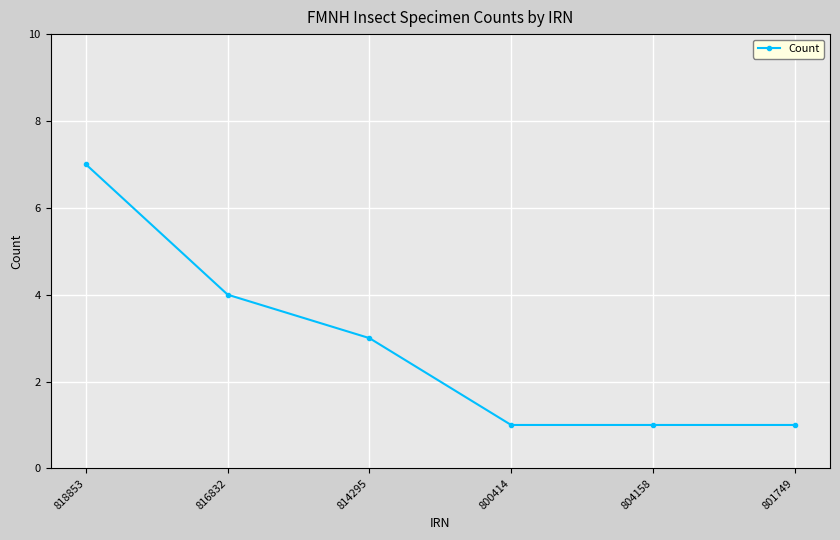

Where is the data nearest to the value 4?

816832